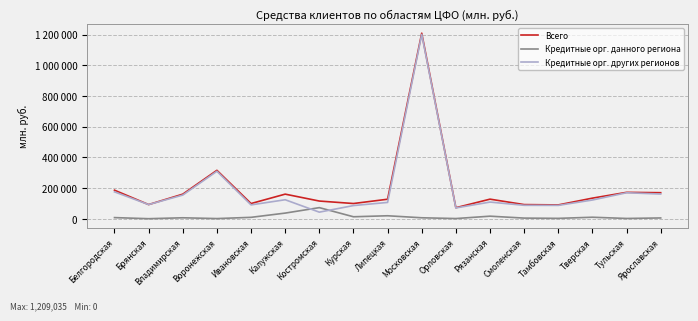

Reading left to right, list all the values displayed in this chart.

Всего: 185830	92011	159949	315304	98833	160074	115064	98926	126927	1209035	71607	127384	91983	89825	133963	171750	169431
Кредитные орг. данного региона: 7151	0	5975	775	8883	36510	72105	12595	19136	6015	980	16420	3923	2185	9527	1515	4865
Кредитные орг. других регионов: 174966	92011	153974	309134	89950	123564	42669	85602	106039	1200988	70192	108345	87296	86769	121687	169089	160762